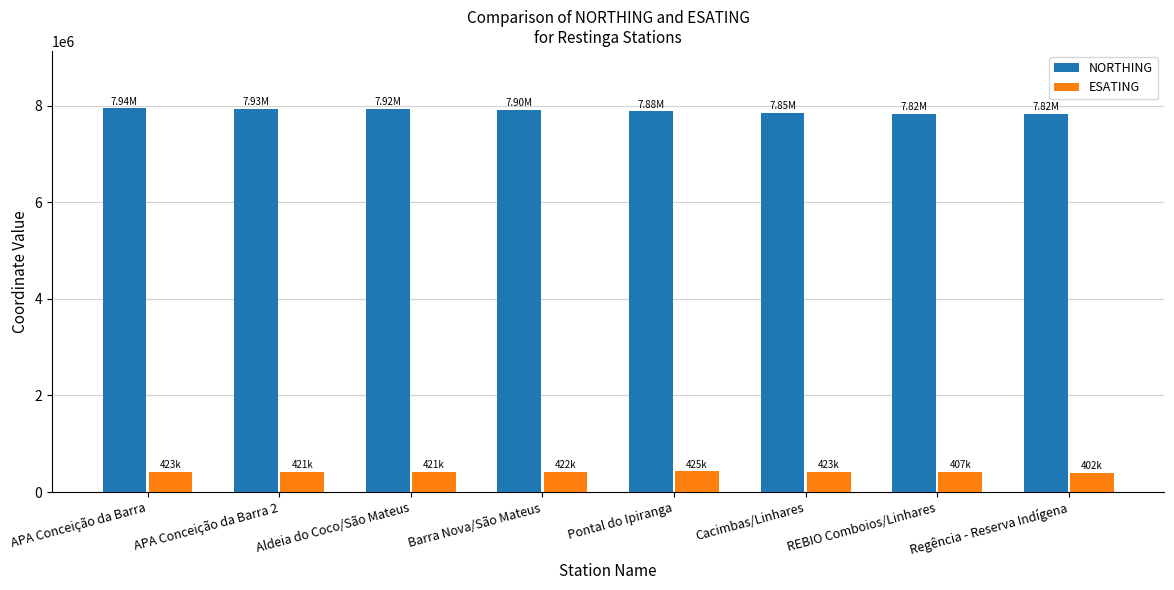

Which series has the largest total across all categories?

NORTHING